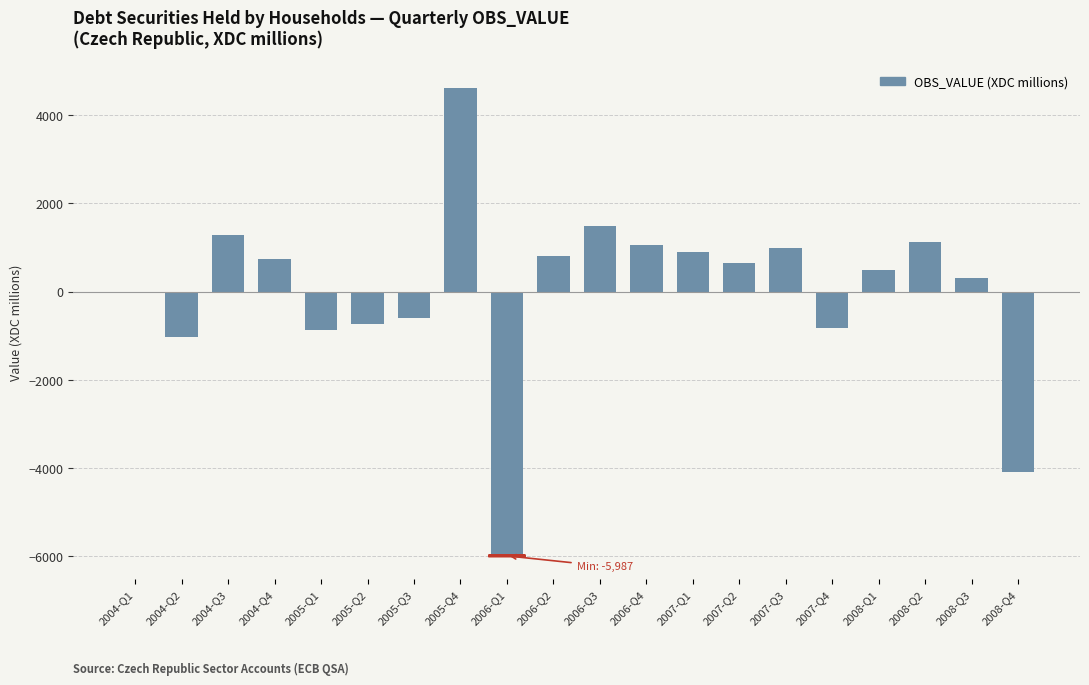

The value at 2007-Q3 is 984. True or false?

True